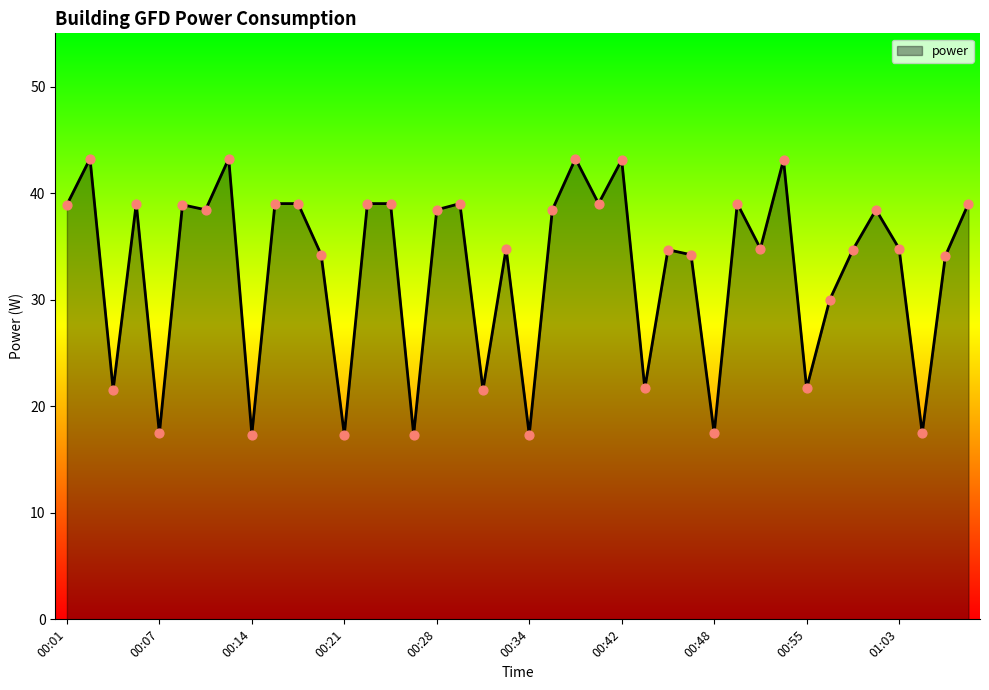

What is the minimum value shown in the chart?

17.3